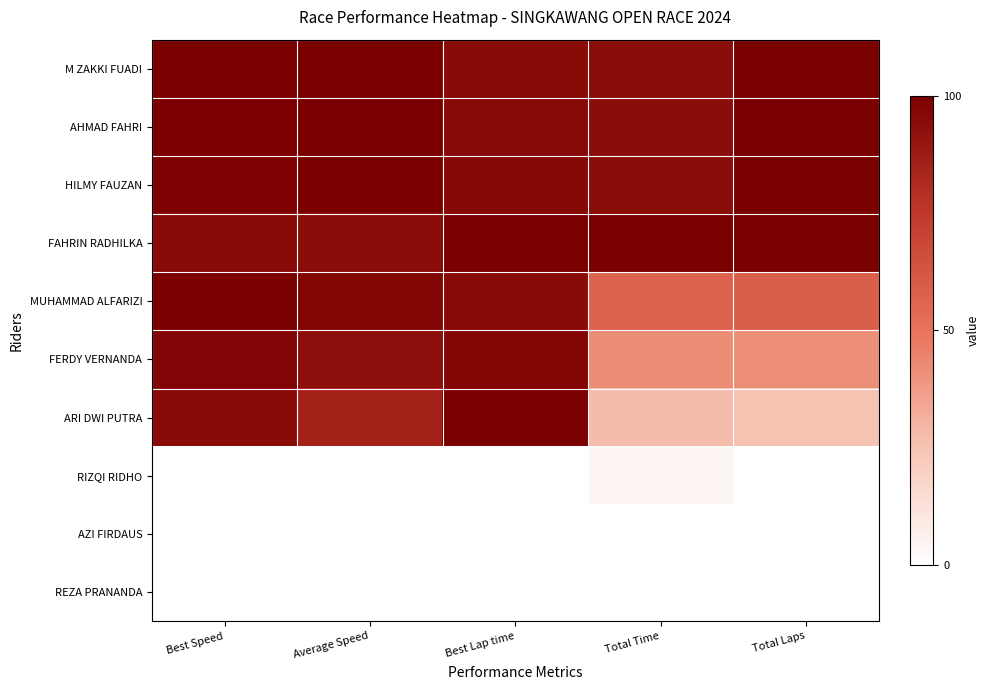

Which category has the lowest value across all series?

Best Speed